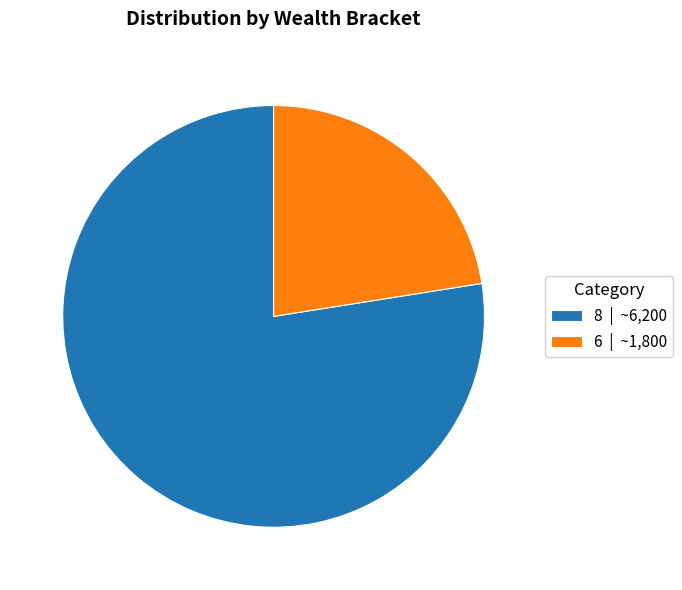

Which category has the smallest portion of the pie?

6